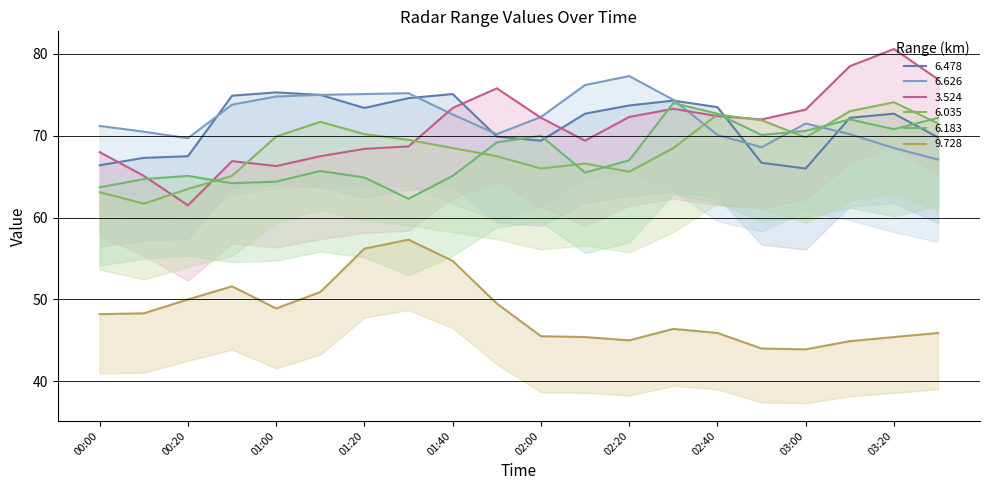

What is the average value of the 6.626 series?

72.2